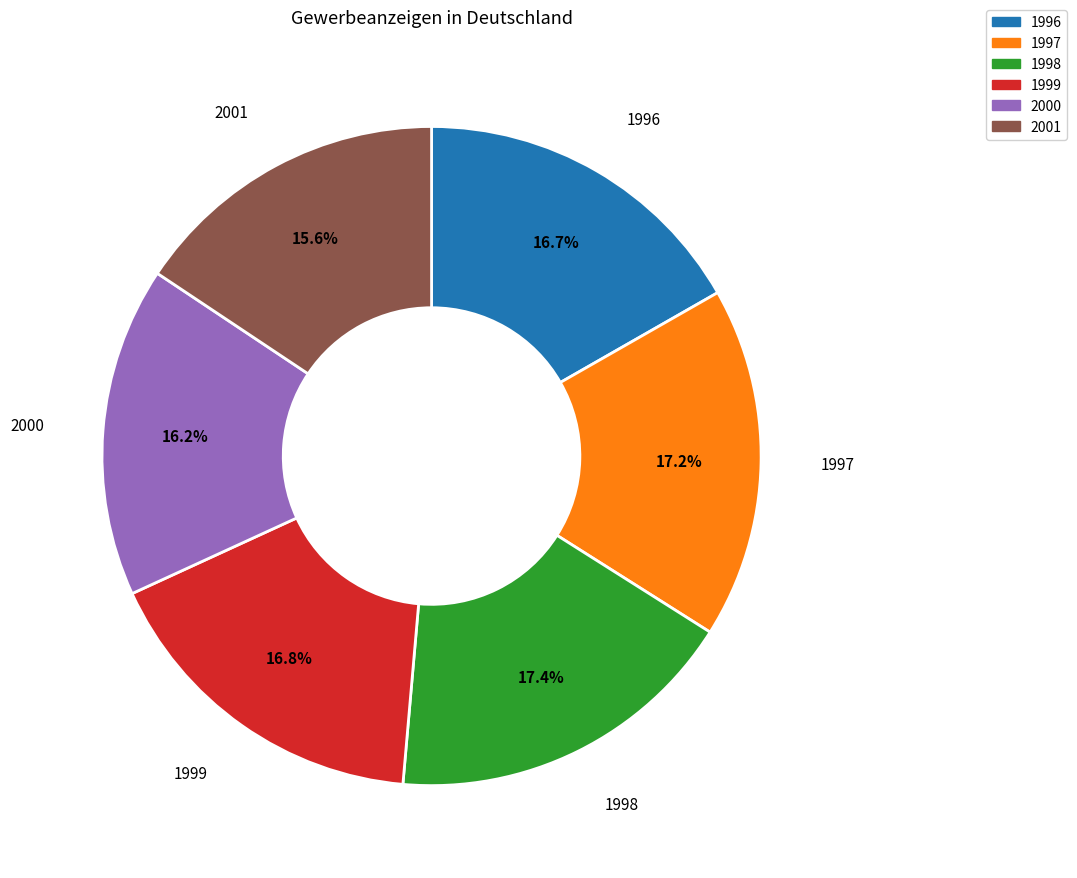

Does 1996 account for over 50% of the chart?

No